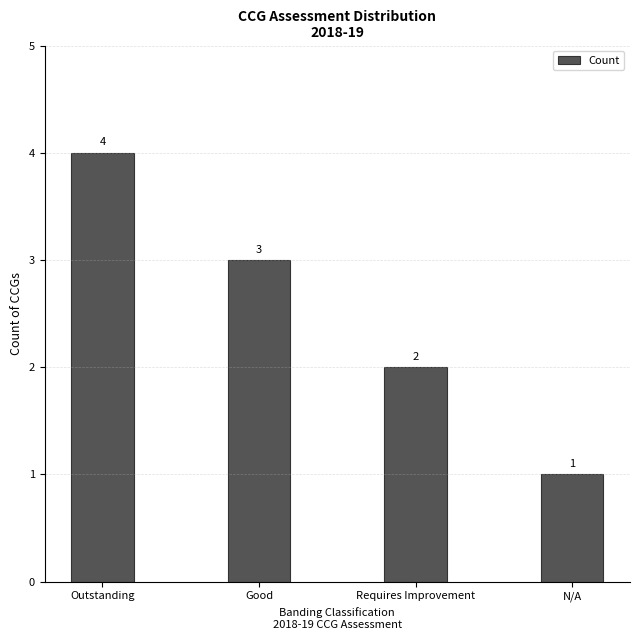

What is the label of the 4th bar from the right?

Outstanding